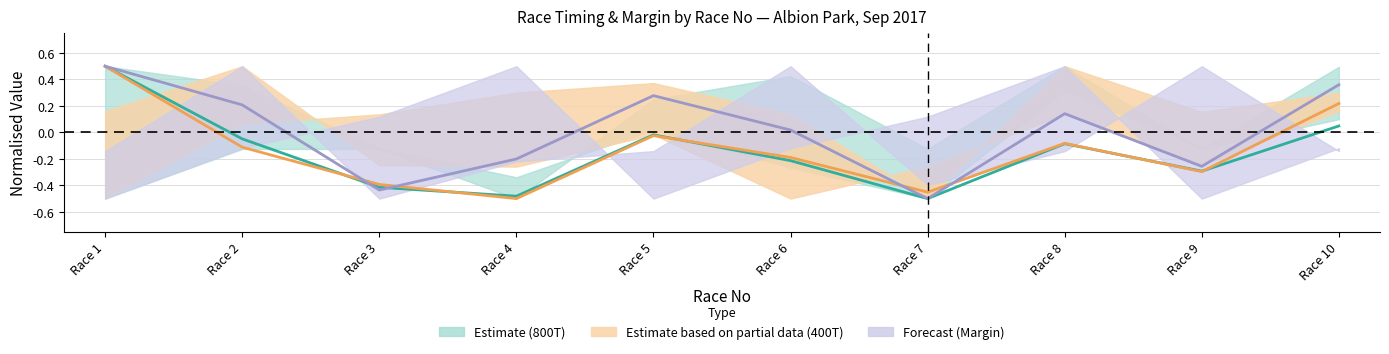

The value of Margin_mean at Race 10 is 0.4. True or false?

True